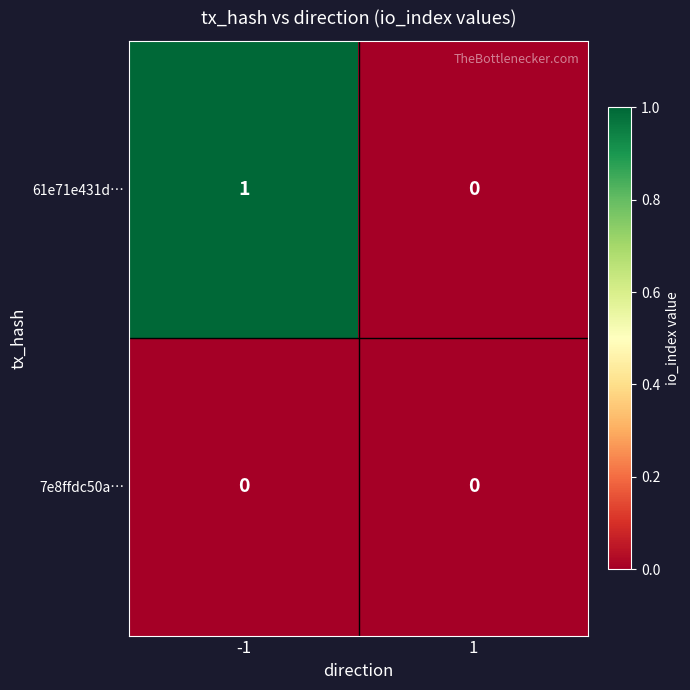

List the series in order of their overall mean, lowest first.

7e8ffdc50a…, 61e71e431d…